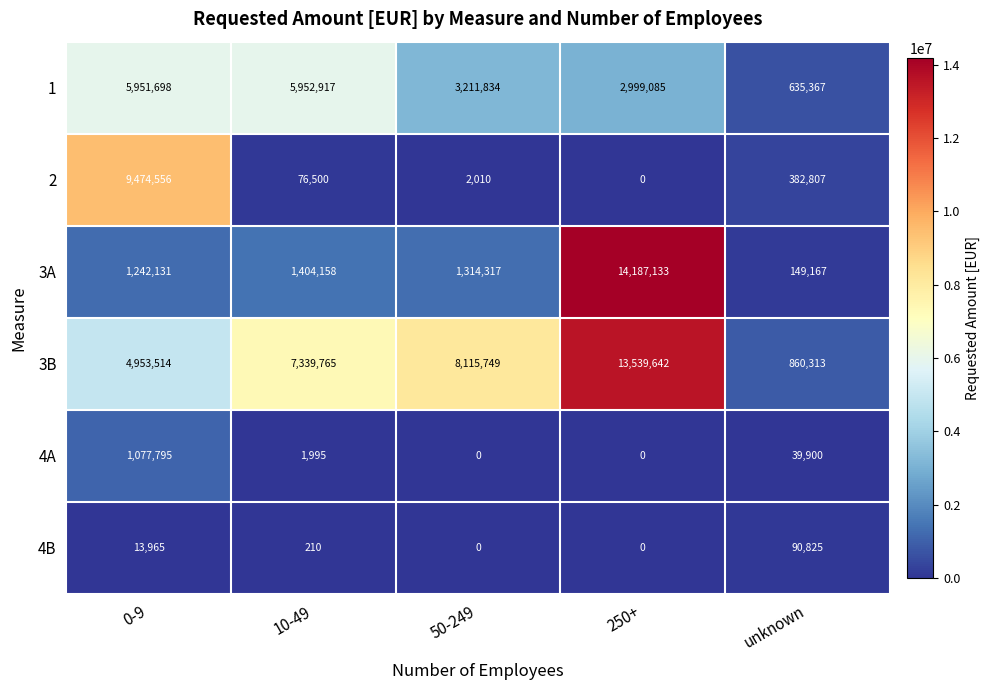

Reading left to right, list all the values displayed in this chart.

1: 0-9=5951698	10-49=5952917	50-249=3211834	250+=2999085	unknown=635367
2: 0-9=9474556	10-49=76500	50-249=2010	250+=0	unknown=382807
3A: 0-9=1242131	10-49=1404158	50-249=1314317	250+=14187133	unknown=149167
3B: 0-9=4953514	10-49=7339765	50-249=8115749	250+=13539642	unknown=860313
4A: 0-9=1077795	10-49=1995	50-249=0	250+=0	unknown=39900
4B: 0-9=13965	10-49=210	50-249=0	250+=0	unknown=90825